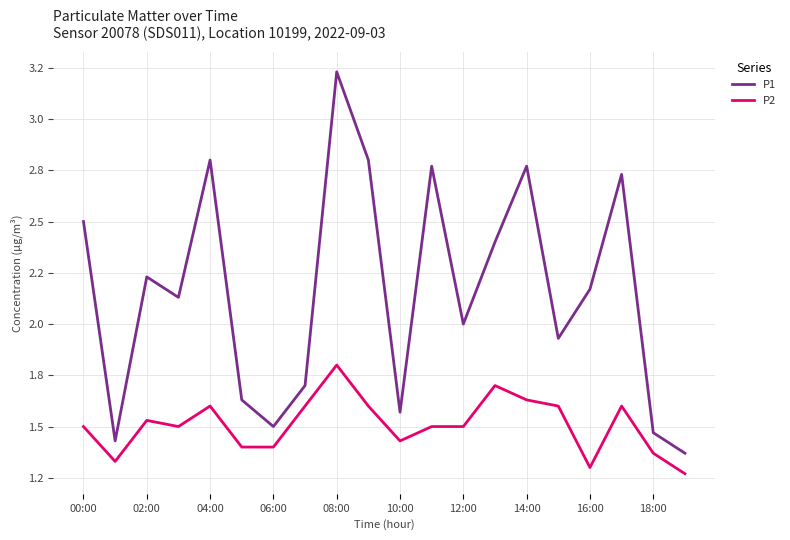

At which label does P2 reach its minimum?

19